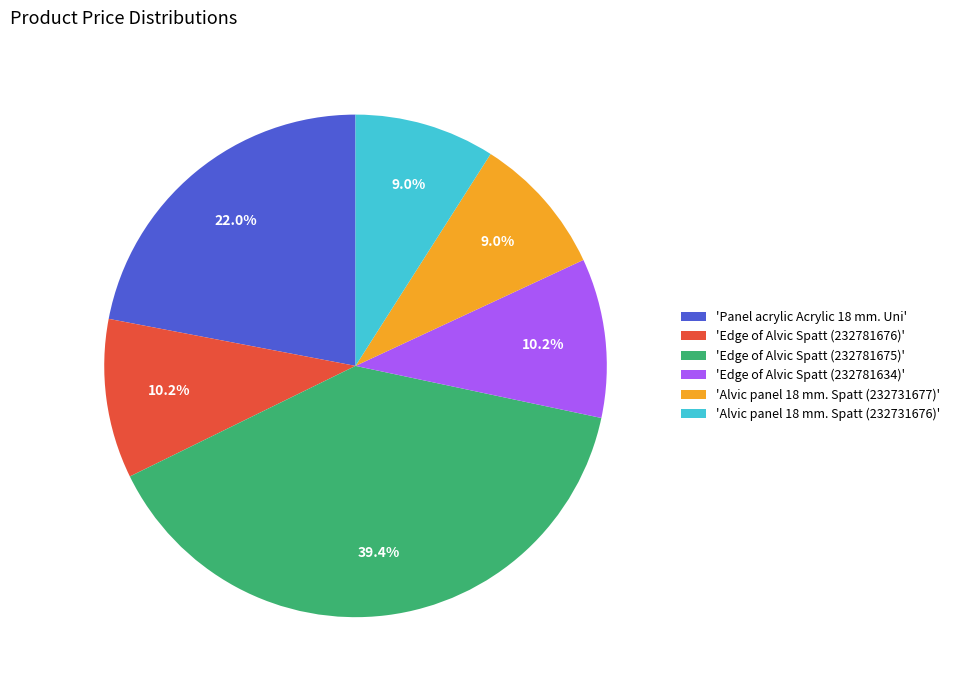

What percentage do 'Alvic panel 18 mm. Spatt (232731676)' and 'Edge of Alvic Spatt (232781675)' together represent?

48.5%